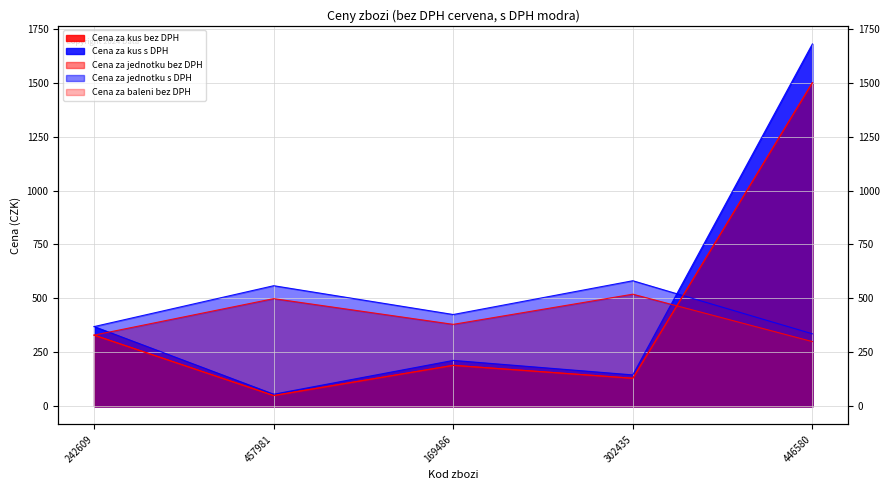

True or false: Cena za jednotku s DPH has a value of 369.5 at 242609.

True